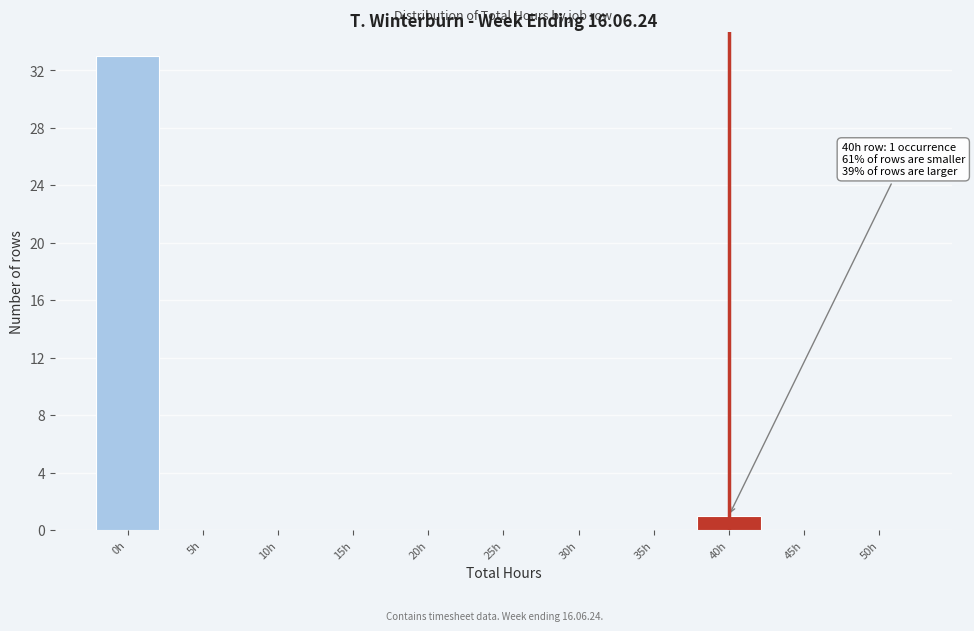

Reading left to right, list all the values displayed in this chart.

0h=33	5h=0	10h=0	15h=0	20h=0	25h=0	30h=0	35h=0	40h=1	45h=0	50h=0